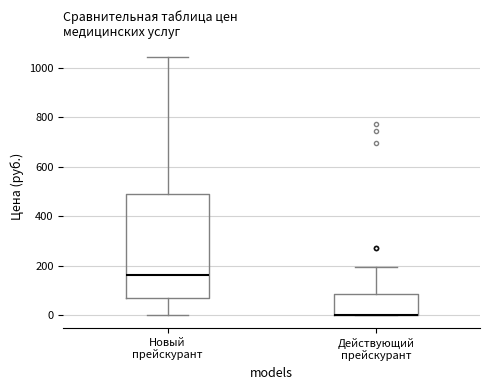

Comparing the boxes themselves (not the whiskers), which one is the tallest?

Новый прейскурант